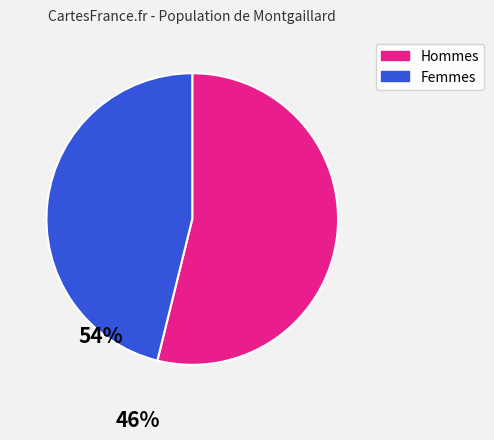

Is there a majority slice in this chart?

Yes